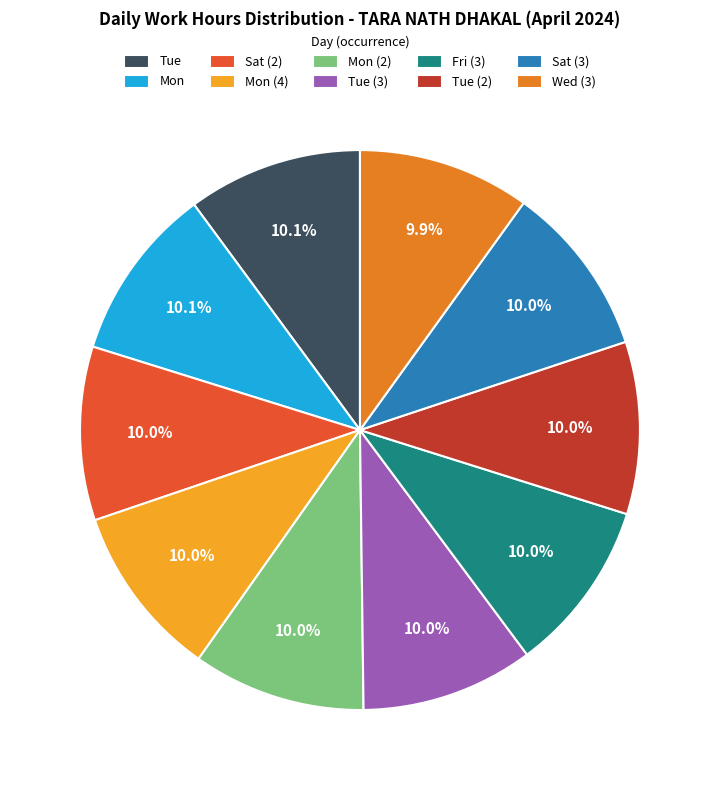

Count the number of slices in the pie.

10